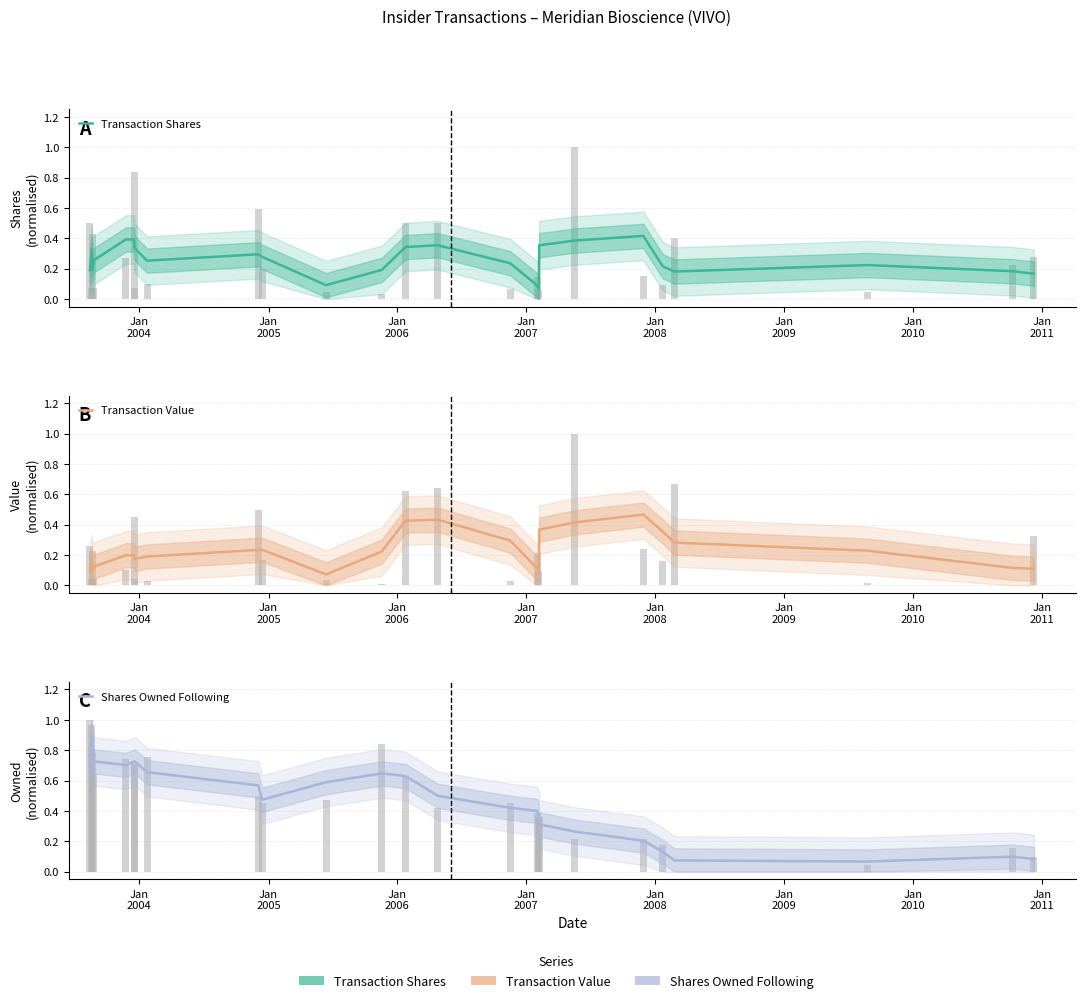

Which series has the largest total across all categories?

Shares Owned Following